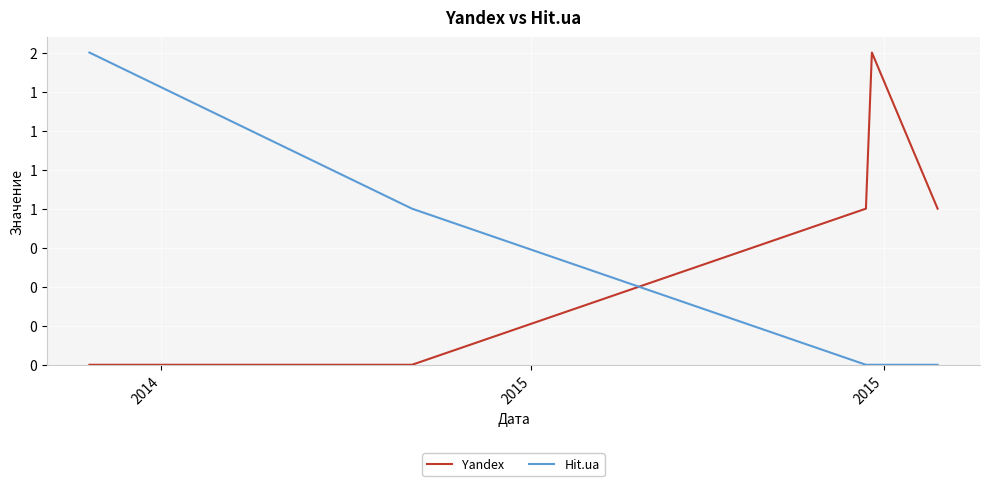

Reading left to right, what are all the values shown in this chart?

Yandex: 0	0	1	2	1
Hit.ua: 2	1	0	0	0